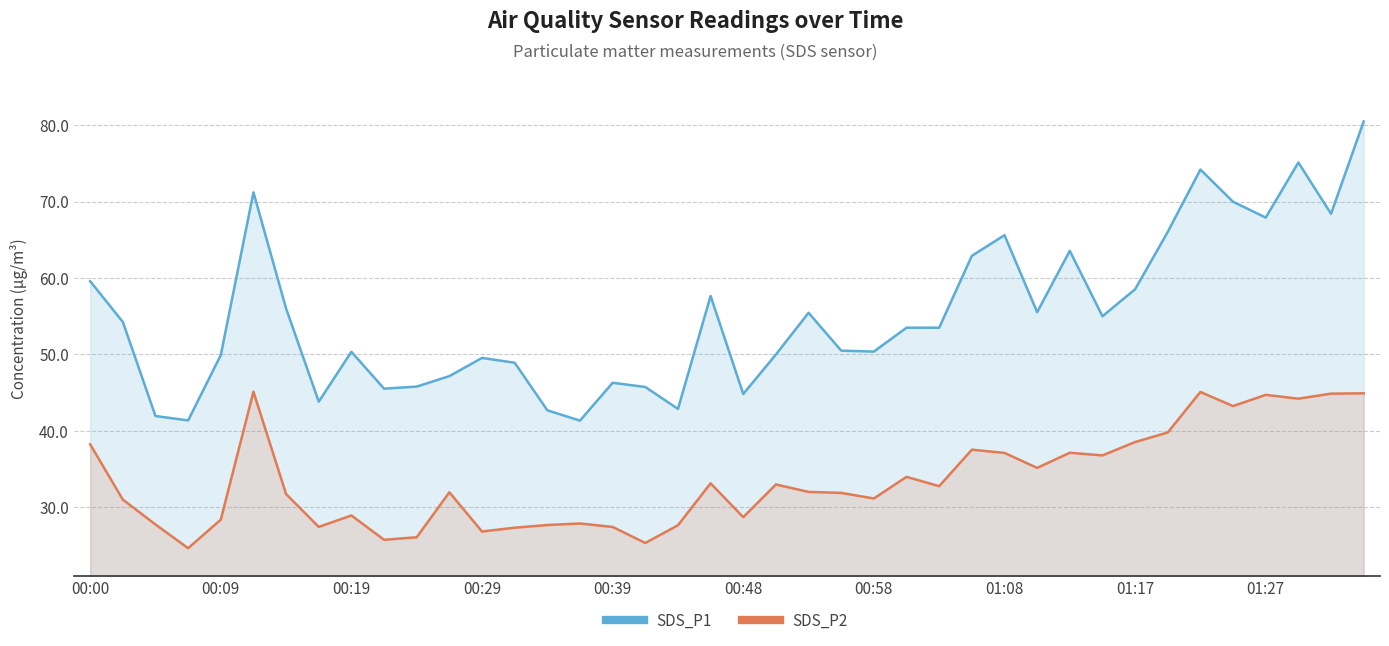

Does the chart display data point markers on the line(s)?

No